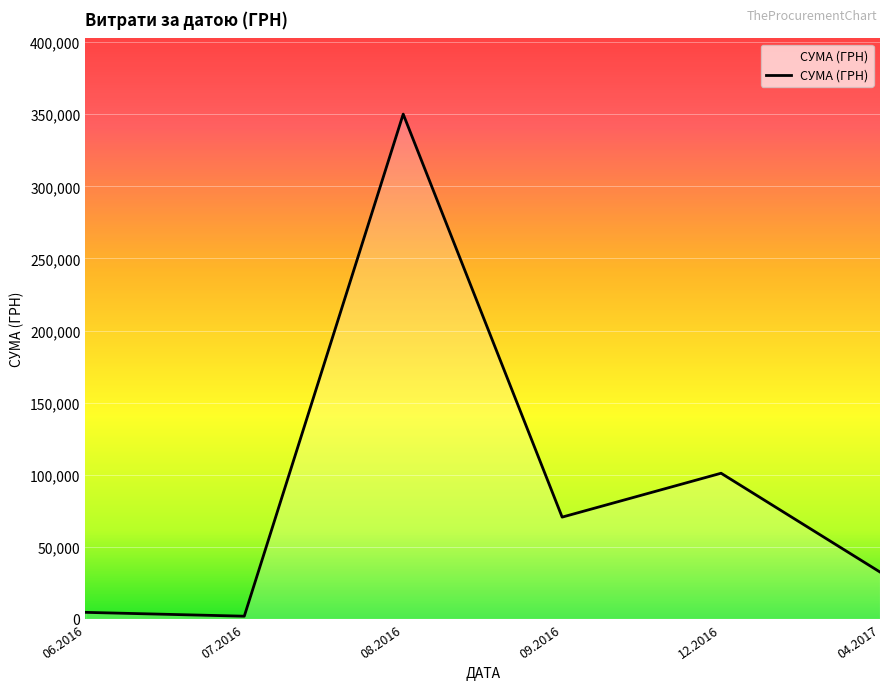

Reading left to right, extract all data points from this chart.

06.2016=4548.0	07.2016=1878.8	08.2016=350118.7	09.2016=70596.4	12.2016=101037.0	04.2017=32511.6